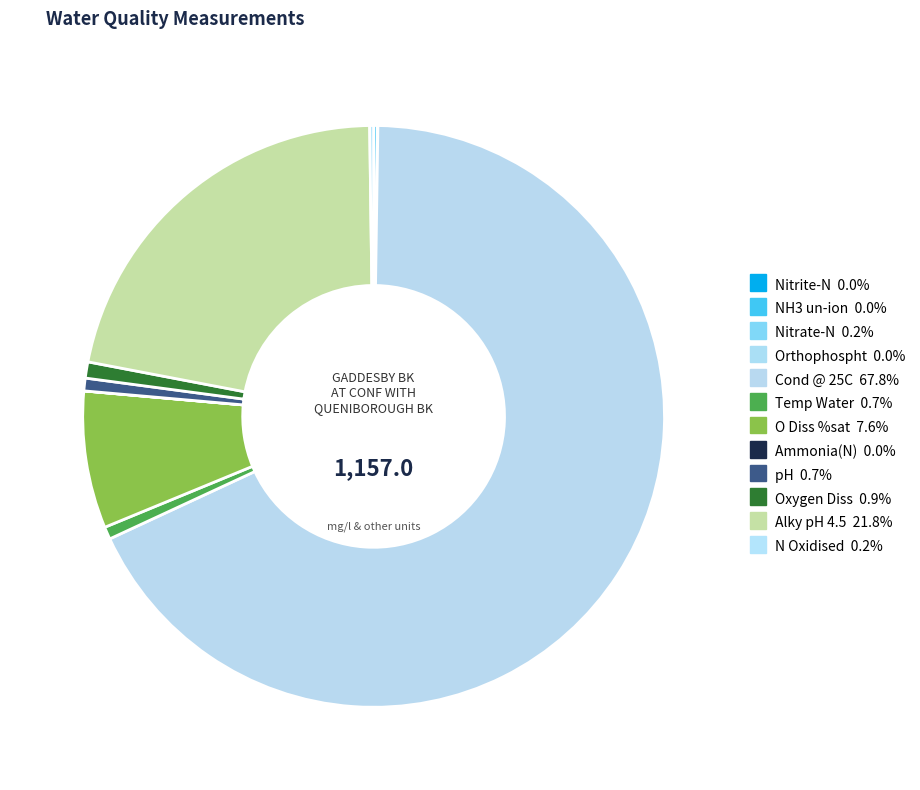

How much of the chart is everything except N Oxidised?

99.8%